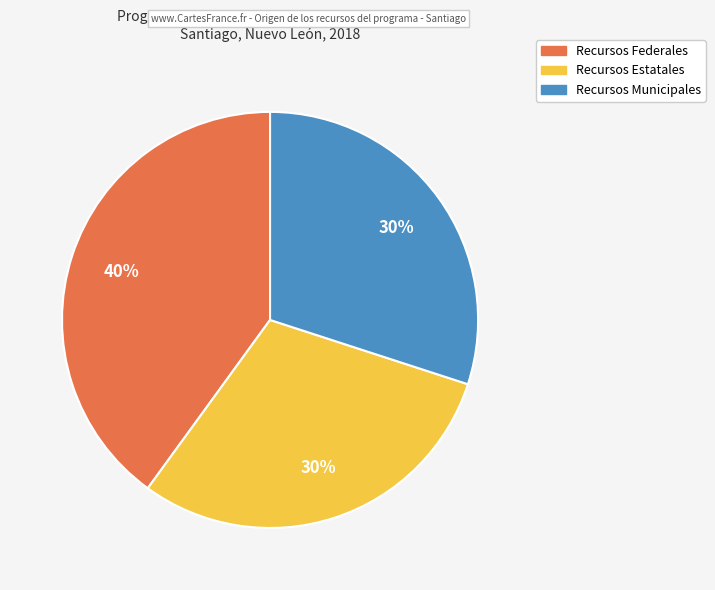

Does Recursos Federales represent more than half of the total?

No